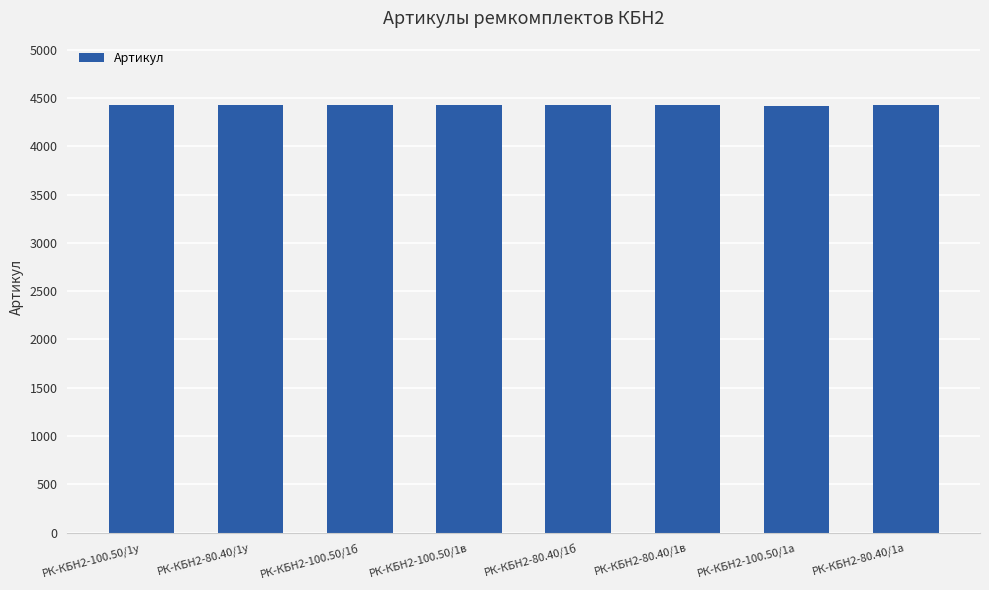

Are the bars horizontal?

No